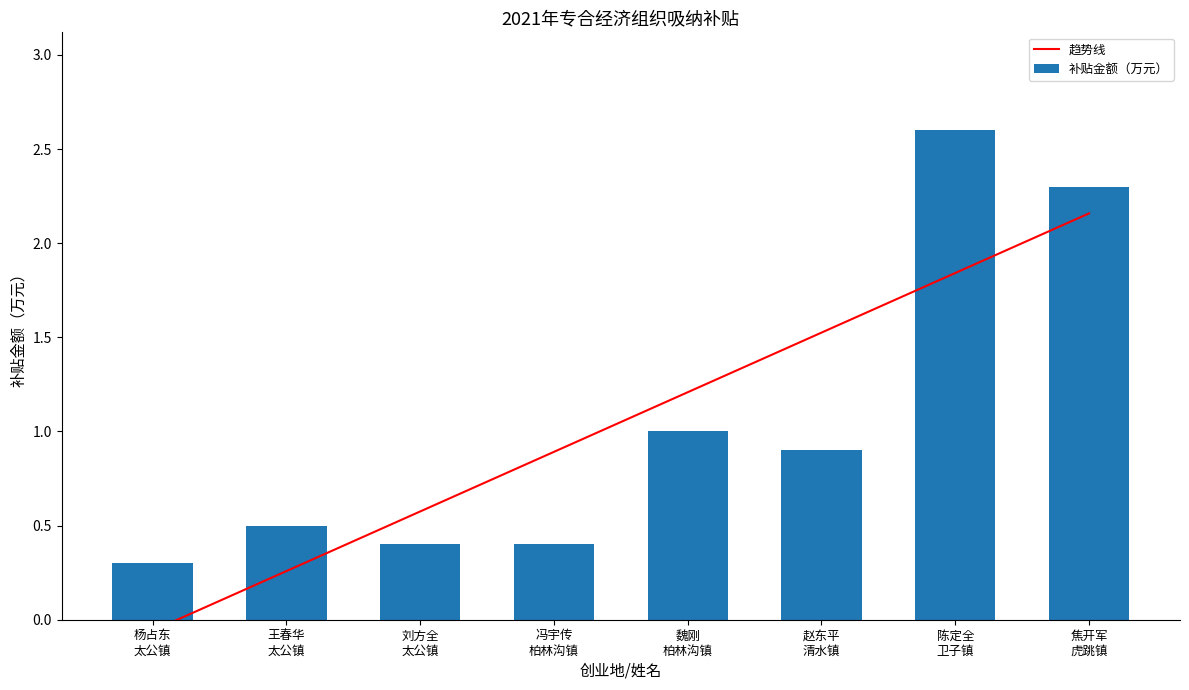

Reading right to left, transcribe all the data shown in this chart.

趋势线: 2.2	1.8	1.5	1.2	0.9	0.6	0.3	-0.1
补贴金额（万元）: 2.3	2.6	0.9	1.0	0.4	0.4	0.5	0.3